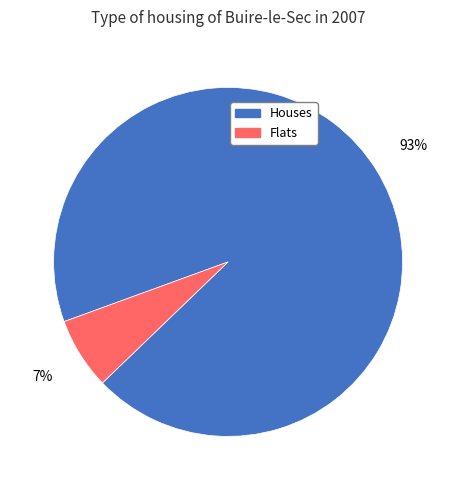

Does any single category account for the majority?

Yes